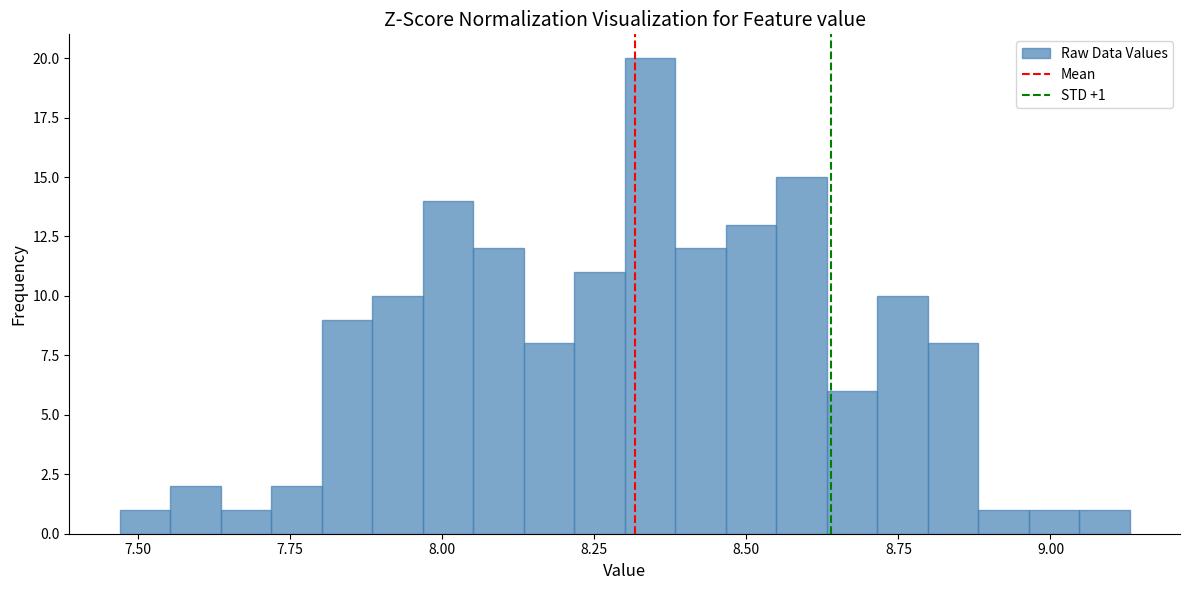

Around what value on the x-axis is the tallest bar? Give the approximate position of its centre, as read against the axis.

8.35